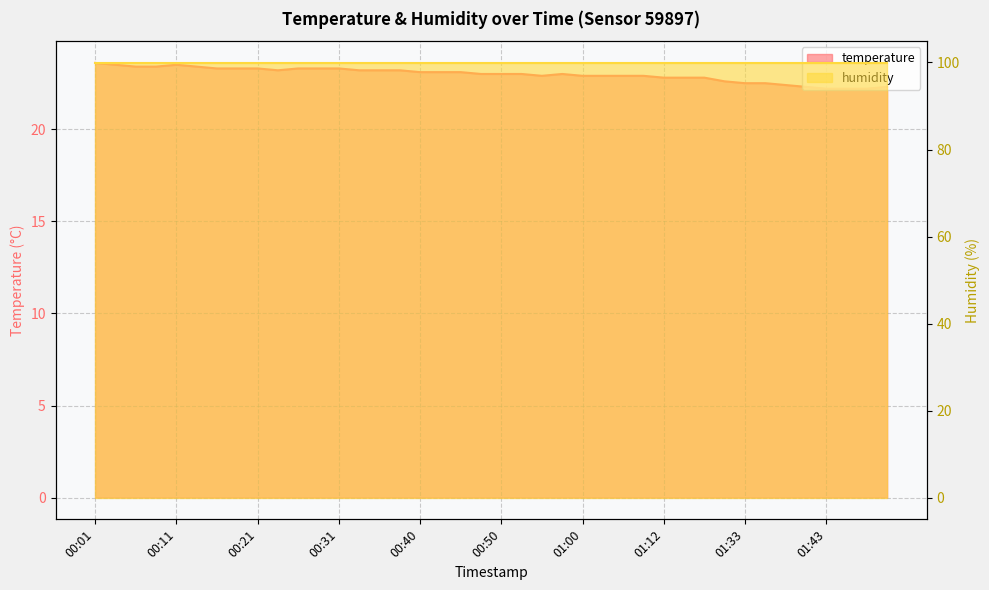

List the labels in order of value, smallest first.

01:43, 01:45, 01:48, 01:40, 01:50, 01:38, 01:33, 01:35, 01:30, 01:12, 01:17, 01:20, 00:55, 01:00, 01:02, 01:05, 01:10, 00:48, 00:50, 00:53, 00:57, 00:40, 00:43, 00:45, 00:23, 00:33, 00:36, 00:38, 00:16, 00:18, 00:21, 00:26, 00:28, 00:31, 00:06, 00:09, 00:14, 00:04, 00:11, 00:01